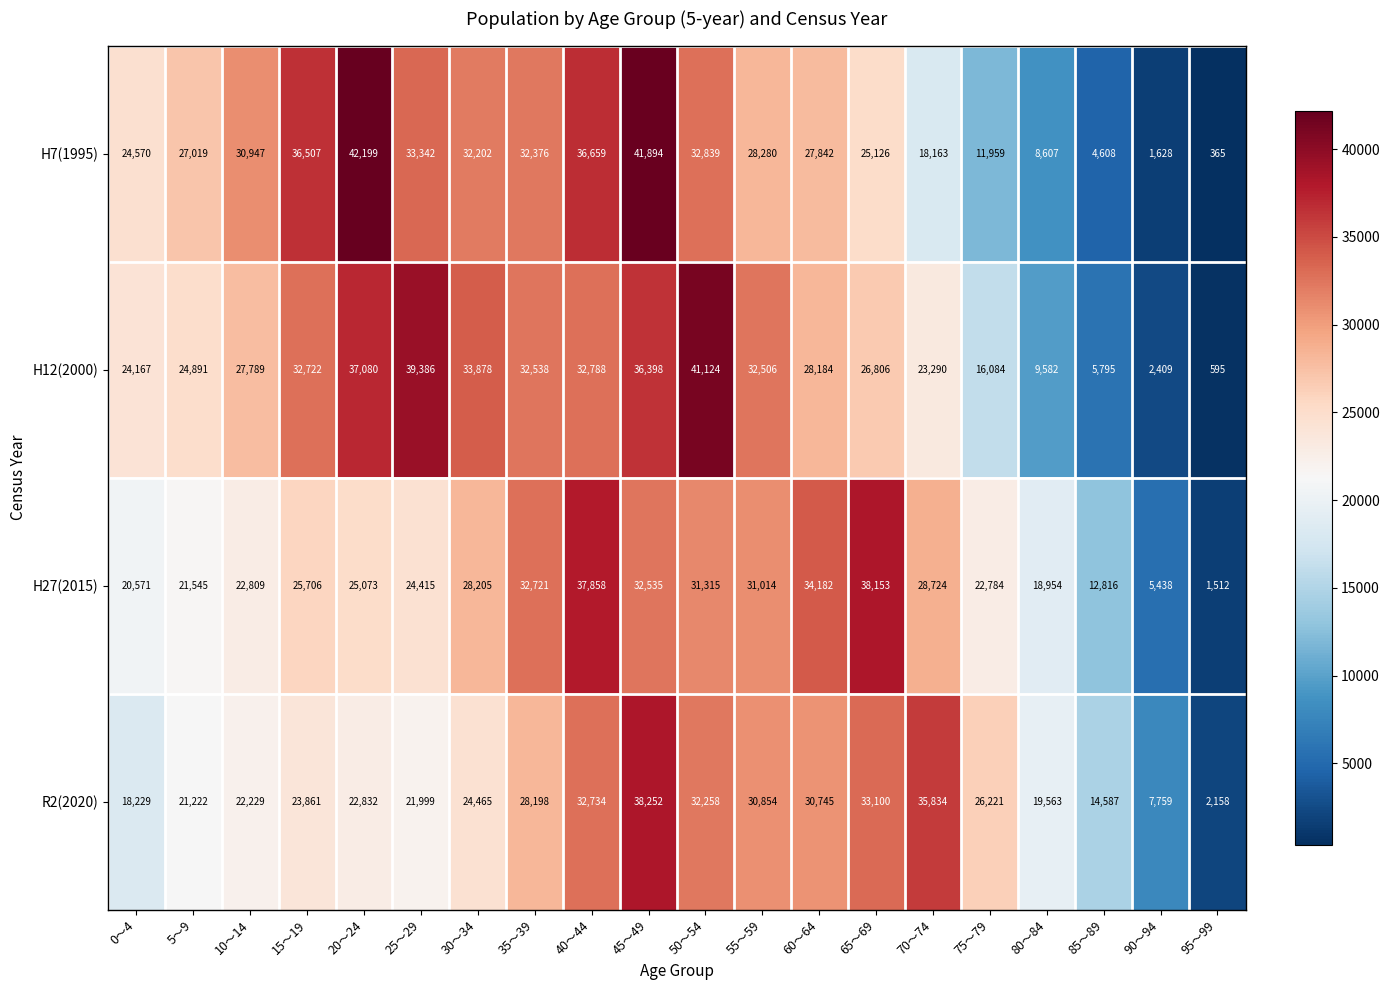

Which series has the largest range (max minus min)?

H7(1995)